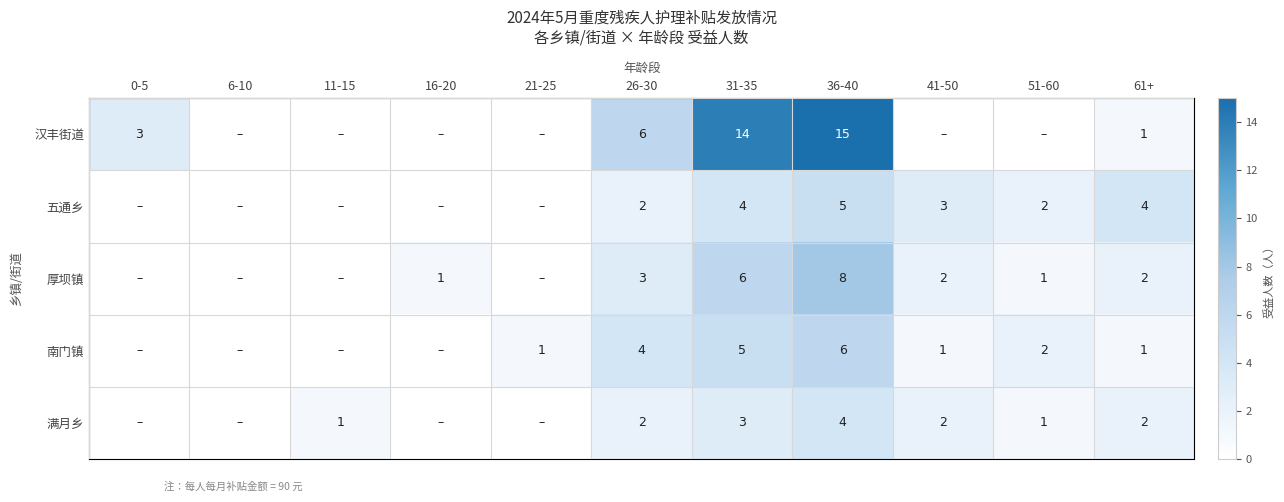

At how many categories does at least one series exceed 9?

2